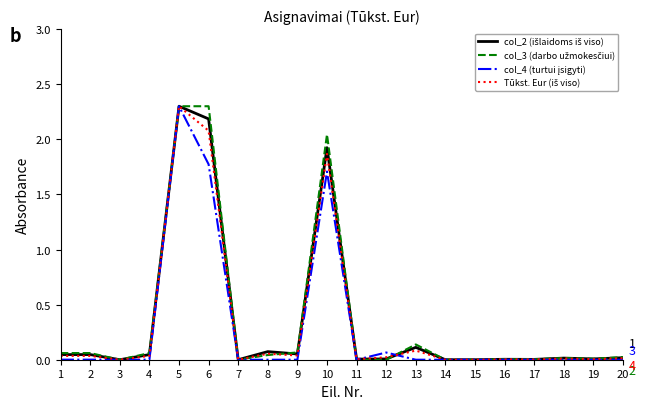

What is the greatest value displayed?

2.3